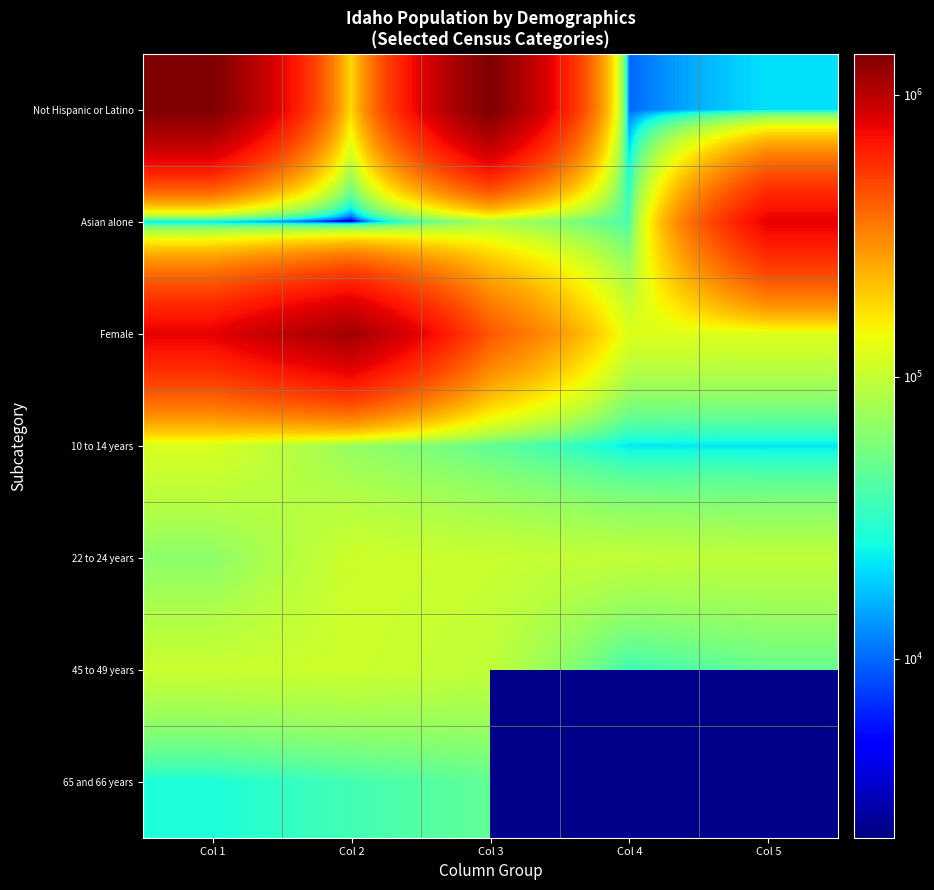

At how many categories does at least one series exceed 625684?

4